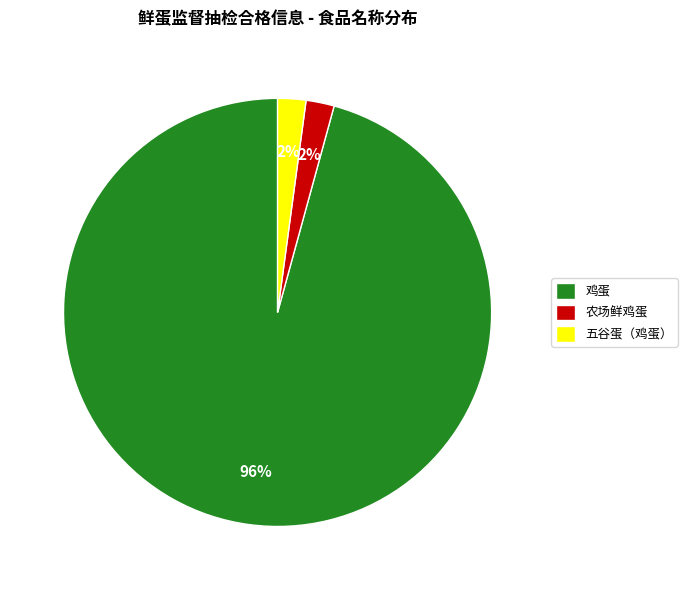

What is the majority slice?

鸡蛋